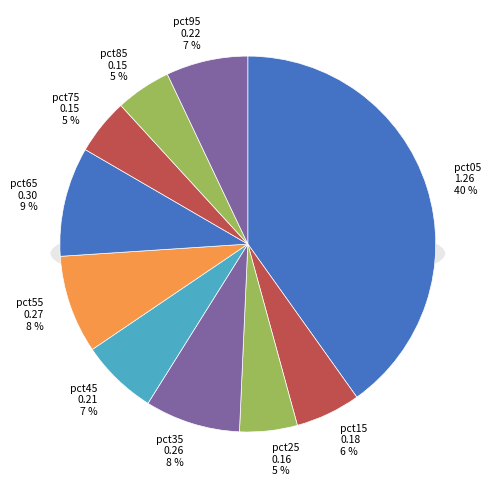

Which slice is the largest?

pct05